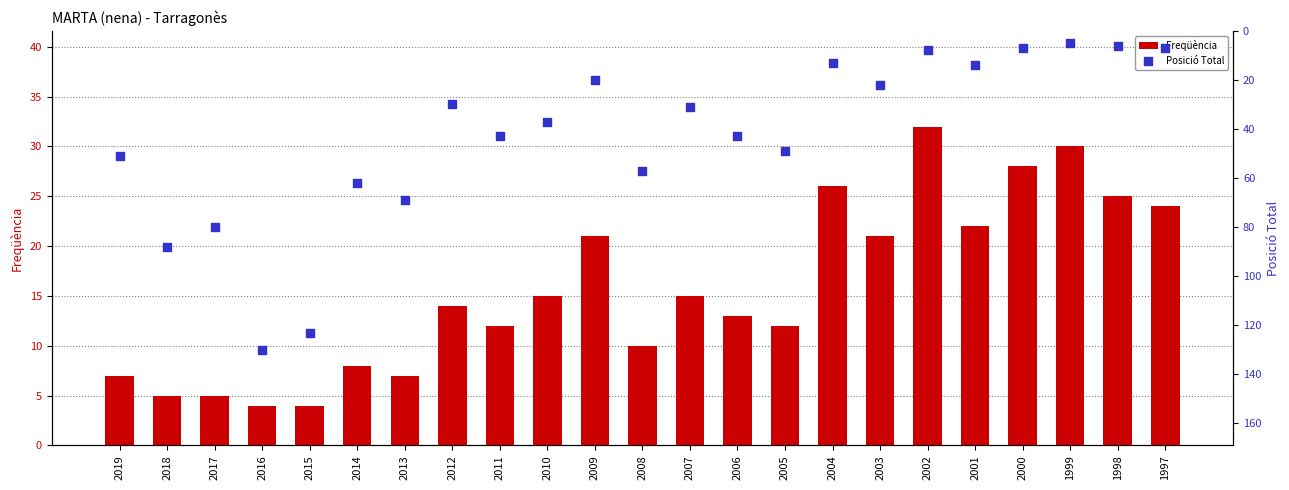

At how many categories does at least one series exceed 97?

2